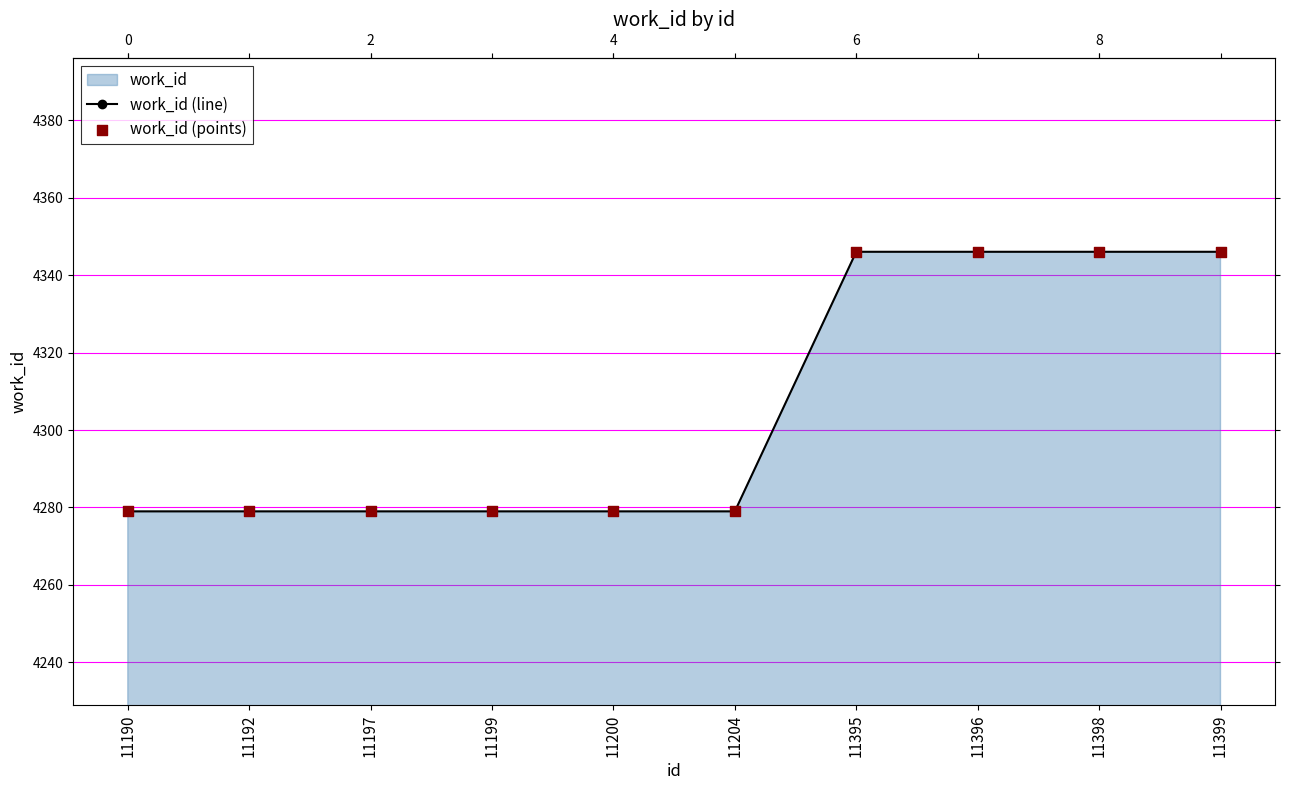

Which series has the largest total across all categories?

work_id (line)